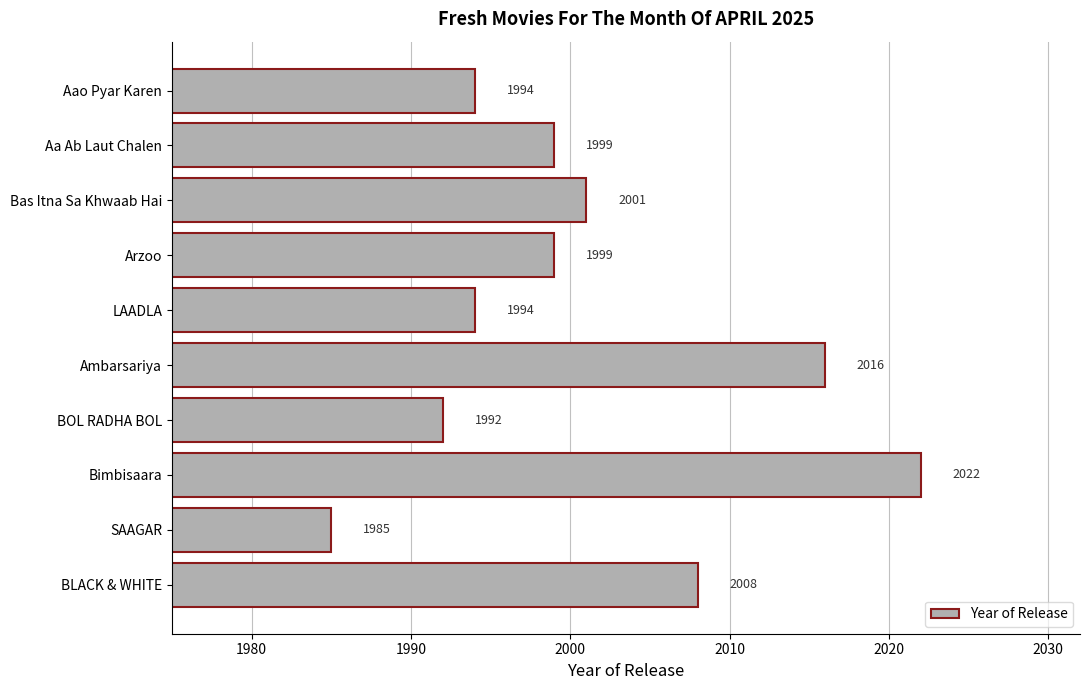

What is the minimum value shown in the chart?

1985